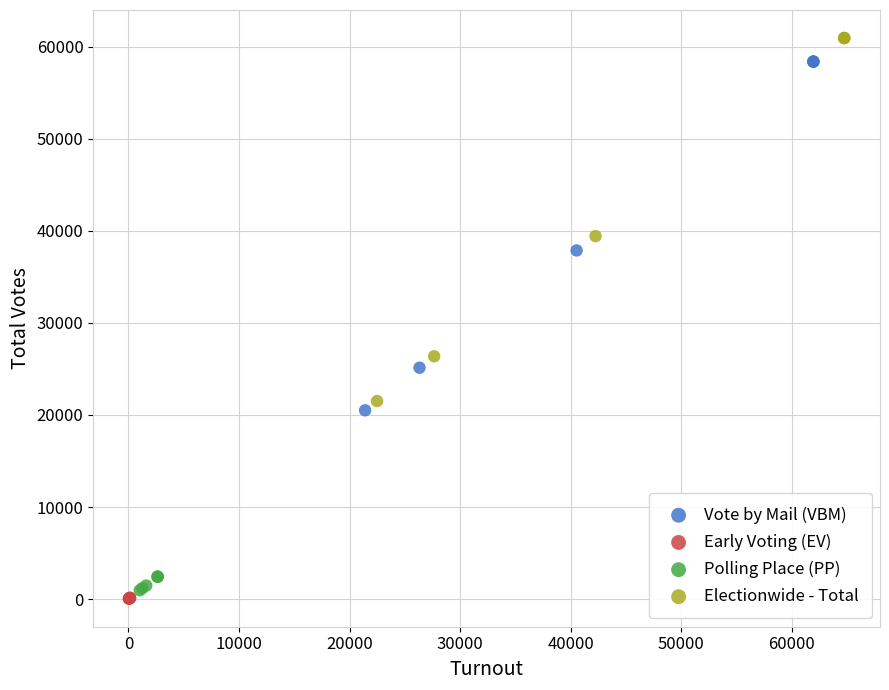

Which series has the widest spread of Y values?

Electionwide - Total